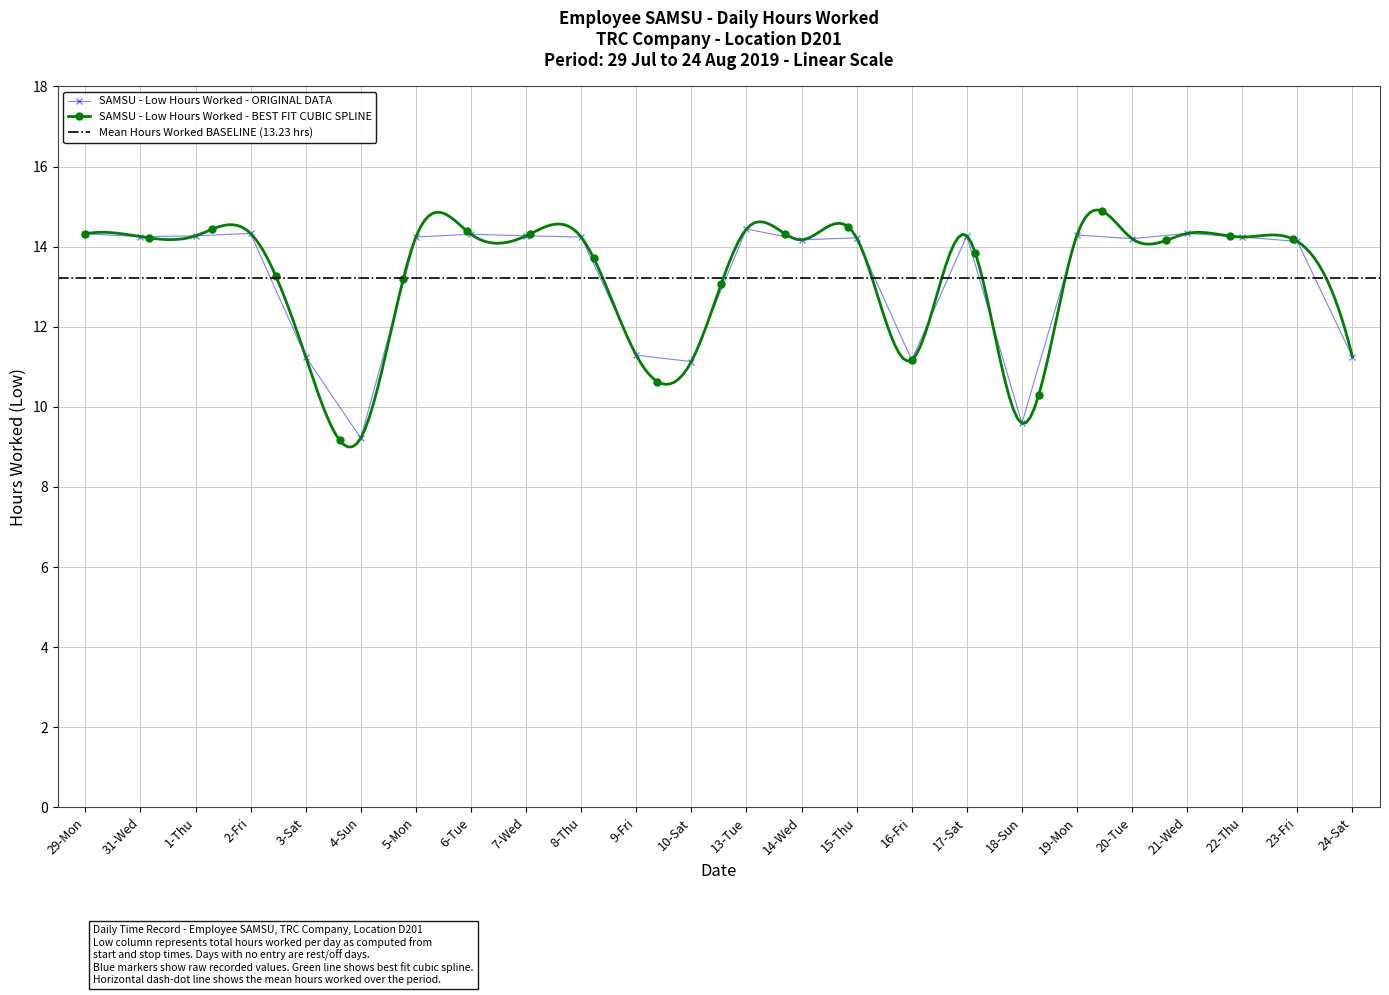

Is it true that SAMSU - Low Hours Worked - ORIGINAL DATA equals 5.4 at 10-Sat?

False